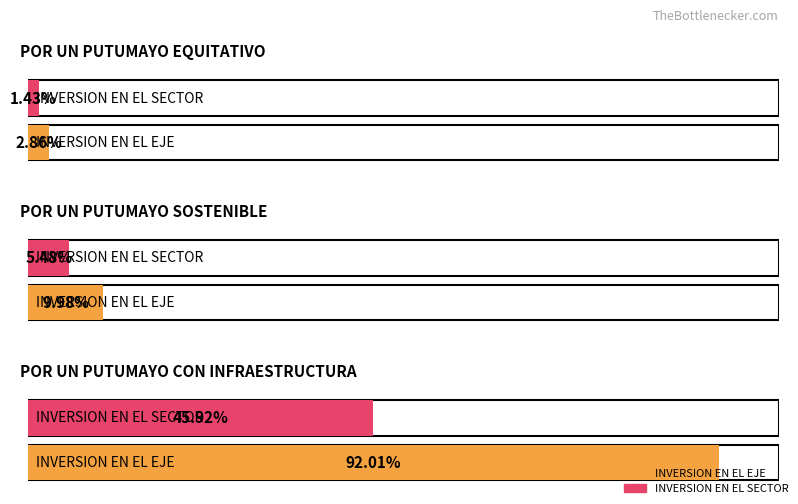

List the series in order of their overall mean, lowest first.

INVERSION EN EL SECTOR, INVERSION EN EL EJE